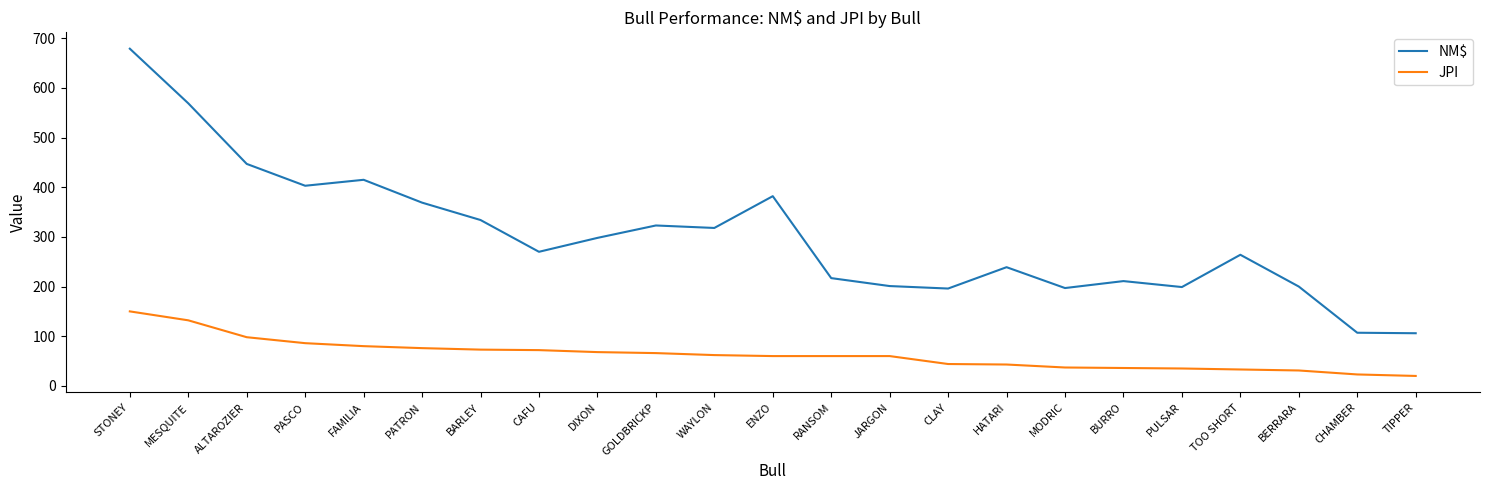

What is the minimum value for NM$?

106